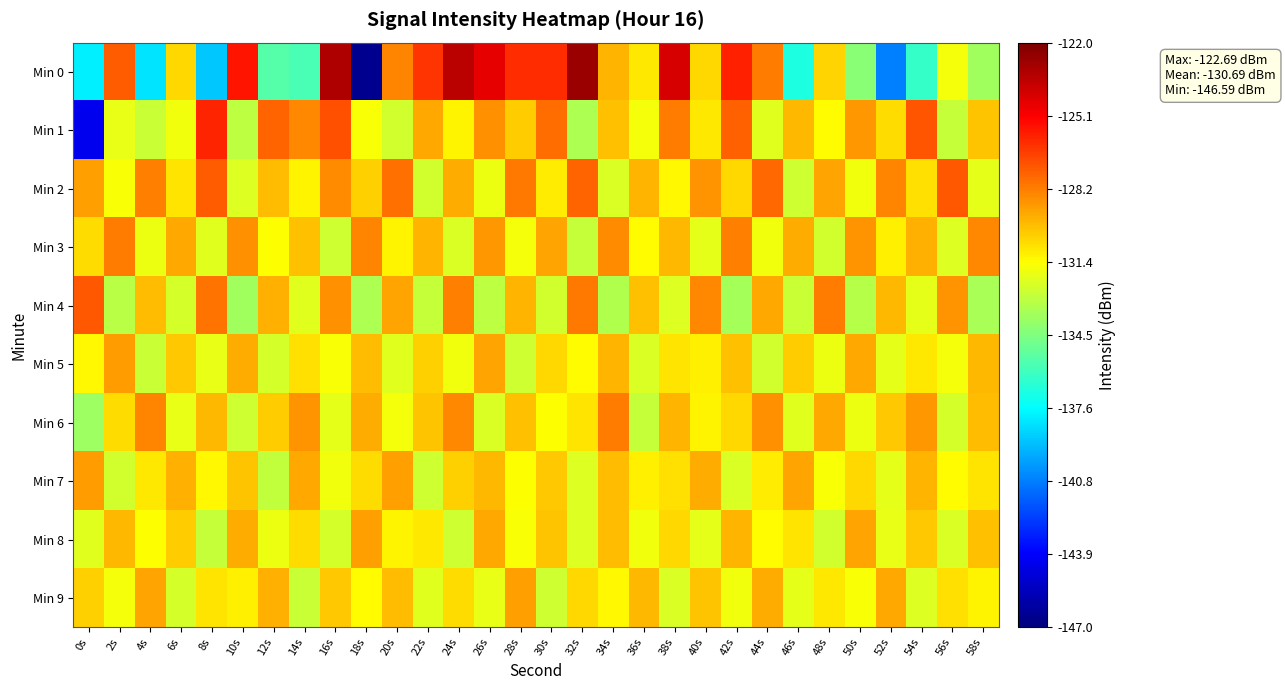

Rank the series by their maximum value, from highest to lowest.

Min 0, Min 1, Min 2, Min 4, Min 3, Min 6, Min 5, Min 7, Min 8, Min 9